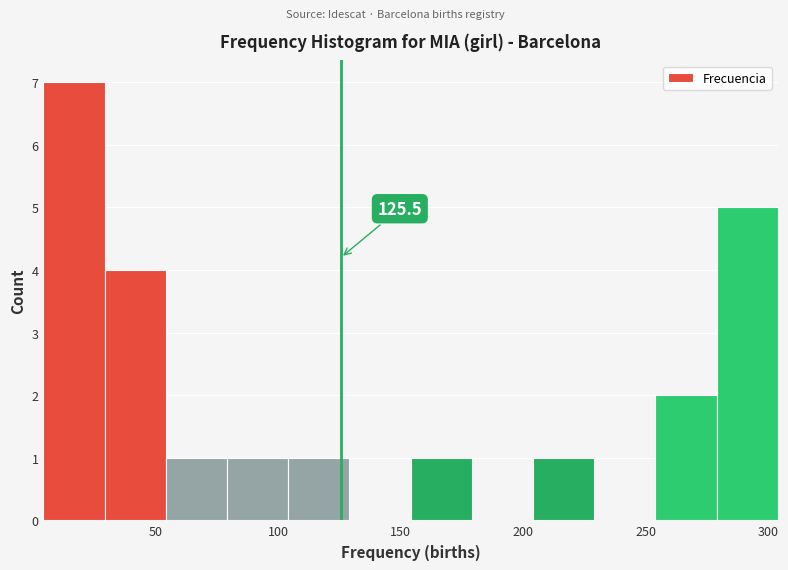

Over which range of the x-axis is the bar tallest?

4 to 29